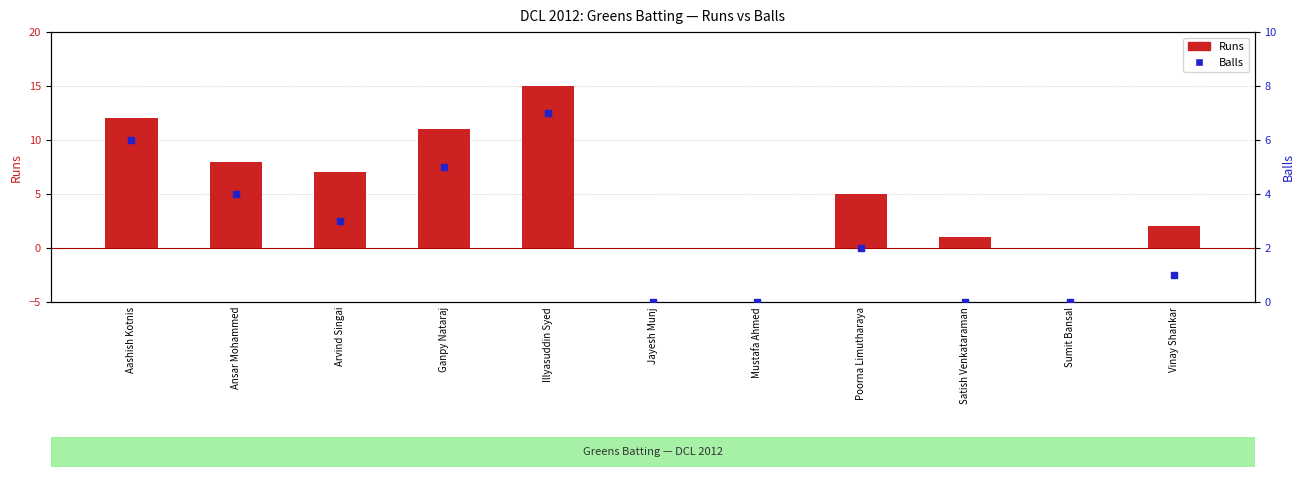

Which series has the widest spread of Y values?

Runs